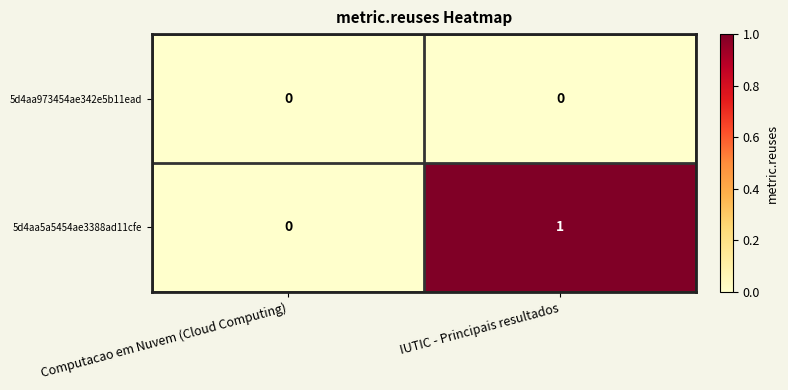

Reading left to right, what are all the values shown in this chart?

5d4aa973454ae342e5b11ead: Computacao em Nuvem (Cloud Computing)=0	IUTIC - Principais resultados=0
5d4aa5a5454ae3388ad11cfe: Computacao em Nuvem (Cloud Computing)=0	IUTIC - Principais resultados=1